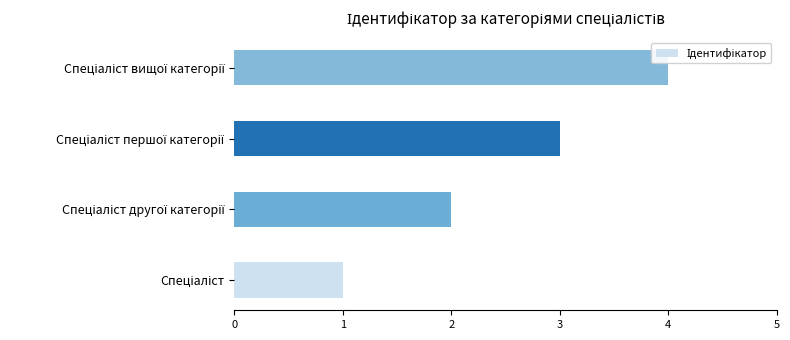

What is the maximum value shown in the chart?

4